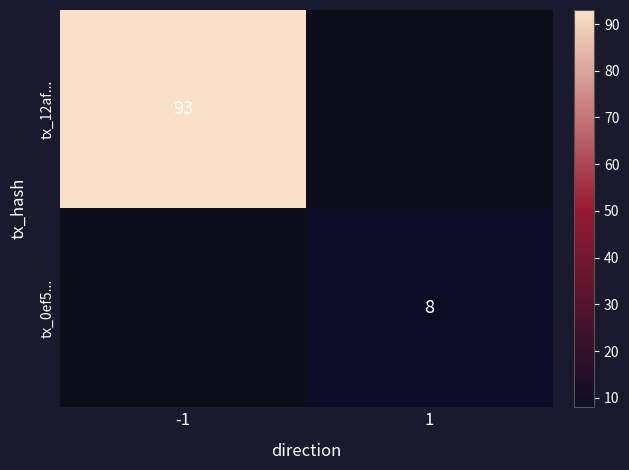

Is it true that tx_12af... equals 121 at -1?

False